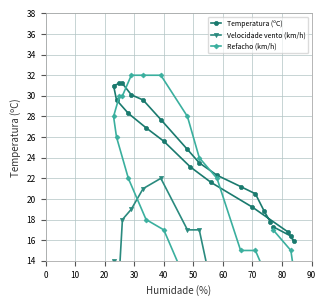

Reading left to right, list all the values displayed in this chart.

Temperatura (ºC): 17.8	18.8	20.5	21.2	22.3	23.5	24.8	27.7	29.6	30.1	31.2	31.2	31.0	29.6	28.3	26.9	25.6	23.1	21.6	19.2	16.8	15.9	16.4	17.3
Velocidade vento (km/h): 2.0	3.0	5.0	10.0	9.0	17.0	17.0	22.0	21.0	19.0	18.0	13.0	14.0	8.0	8.0	9.0	8.0	5.0	3.0	5.0	7.0	8.0	3.0	11.0
Refacho (km/h): 8.0	13.0	15.0	15.0	22.0	24.0	28.0	32.0	32.0	32.0	30.0	30.0	28.0	26.0	22.0	18.0	17.0	11.0	11.0	9.0	13.0	13.0	15.0	17.0